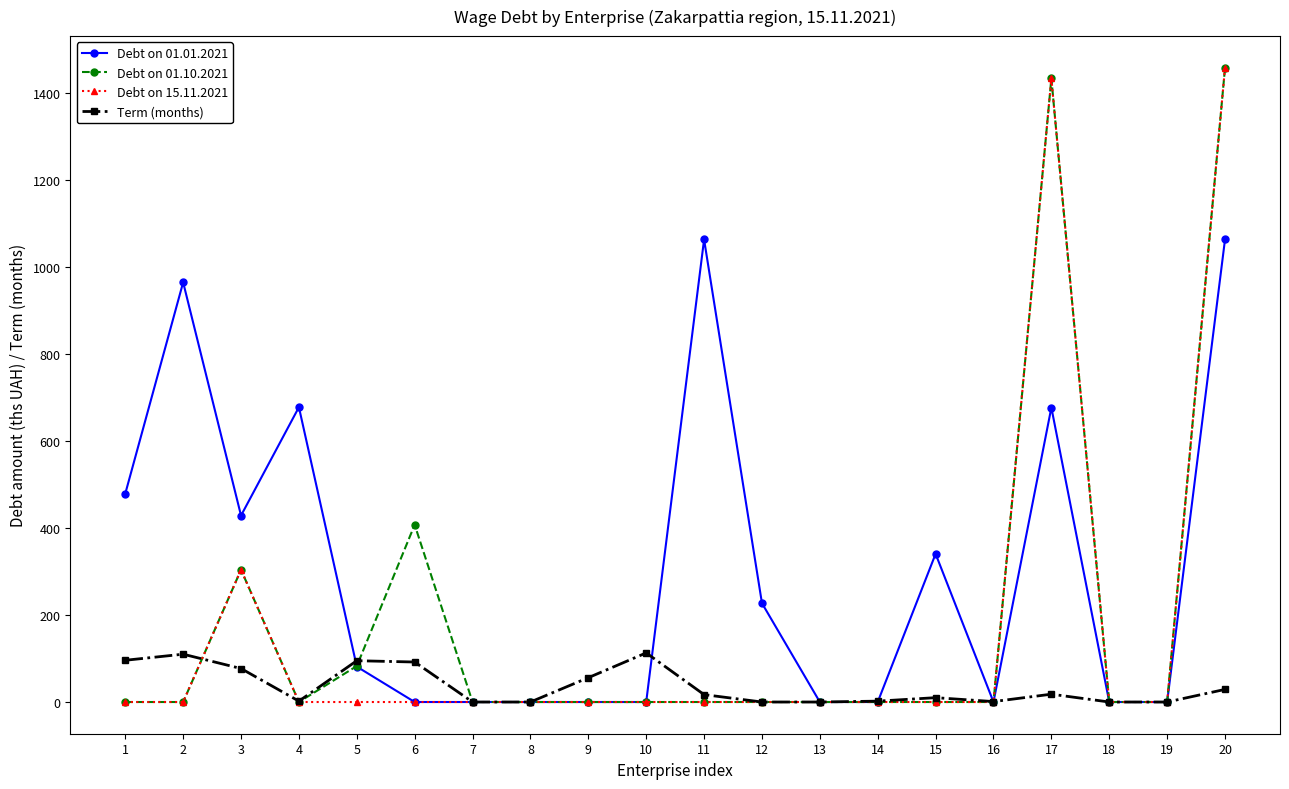

What is the greatest value displayed?

1458.9